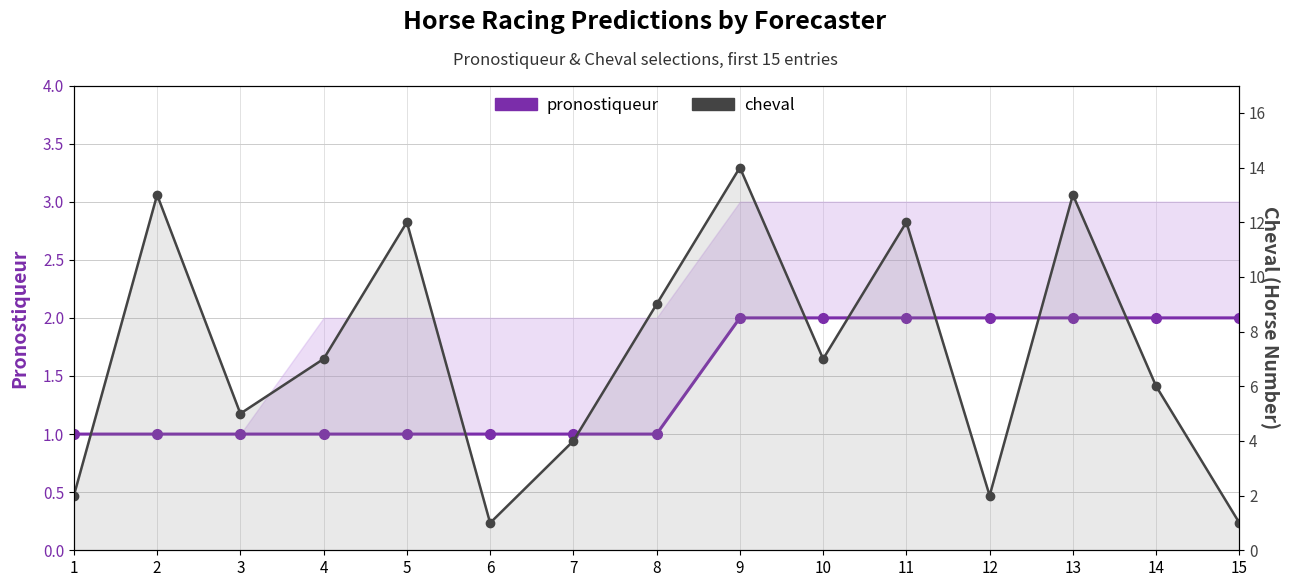

What is the sum of the pronostiqueur values at 9 and 4?

3